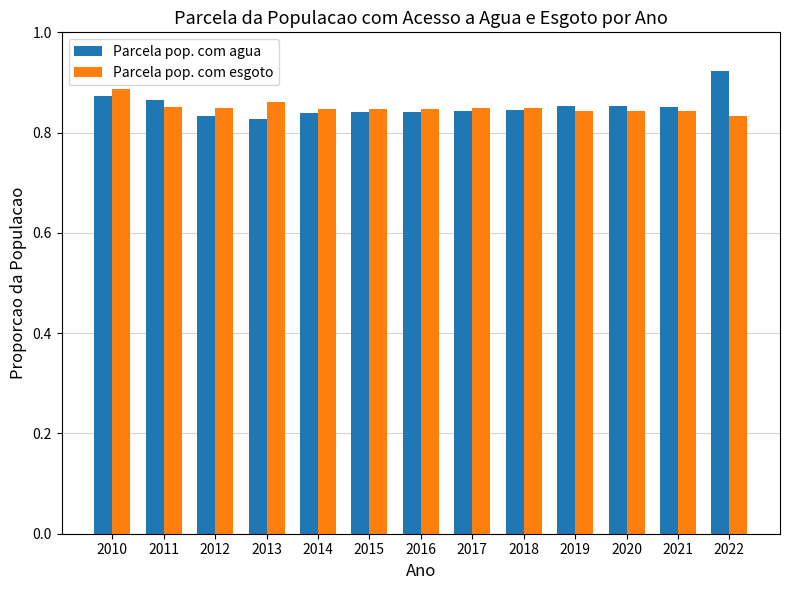

How many distinct data groups are displayed?

2